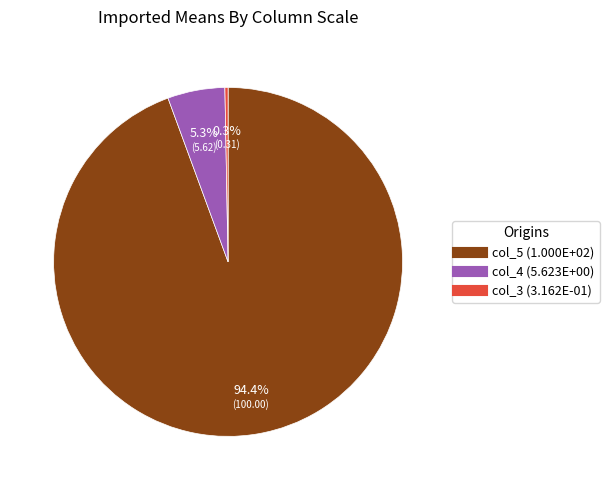

Between col_3 (3.162E-01) and col_5 (1.000E+02), which is larger?

col_5 (1.000E+02)